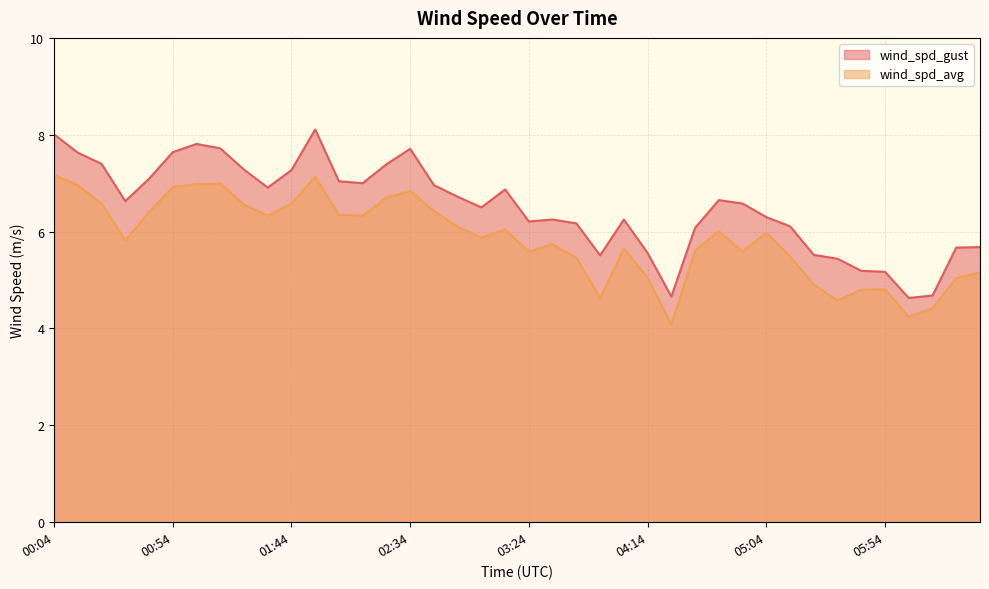

What is the label of the 15th point from the left?

02:24